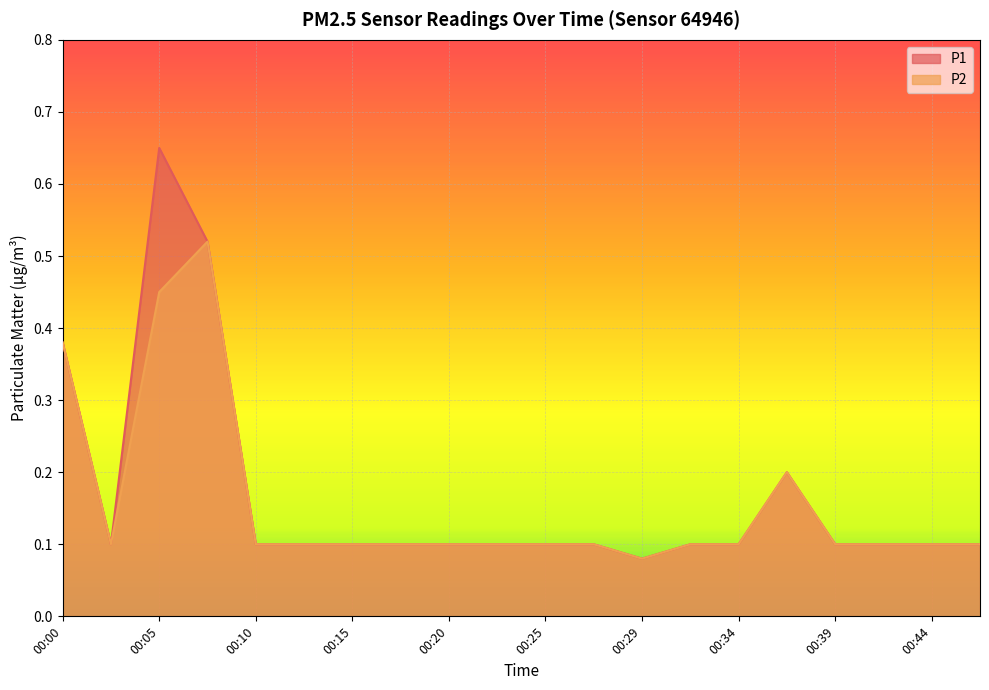

At which category does P1 reach its first local peak?

00:05